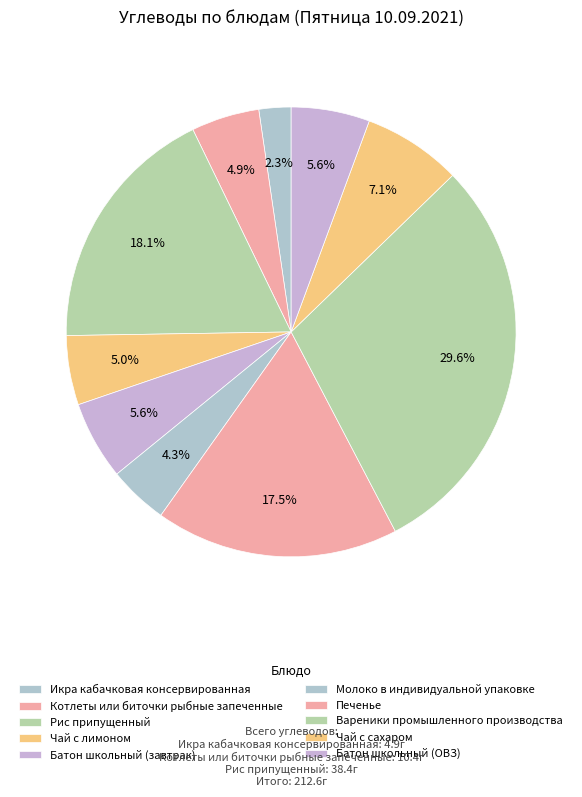

What is the largest slice in the pie chart?

Вареники промышленного производства